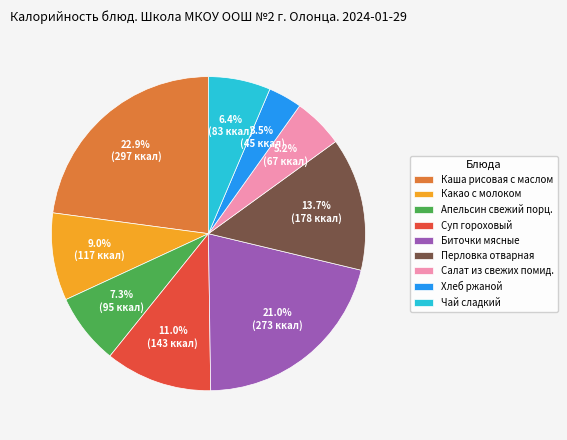

What portion of the pie excludes Суп гороховый?

89.0%